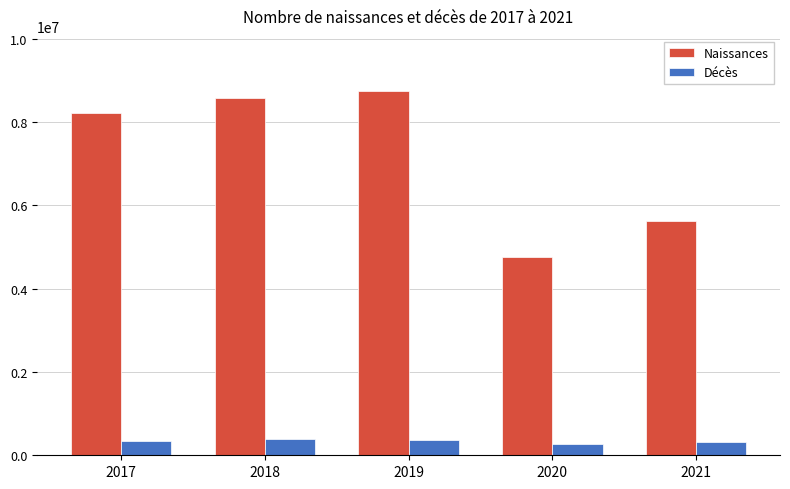

What is the difference between the second highest and second lowest values in the Décès series?

47265